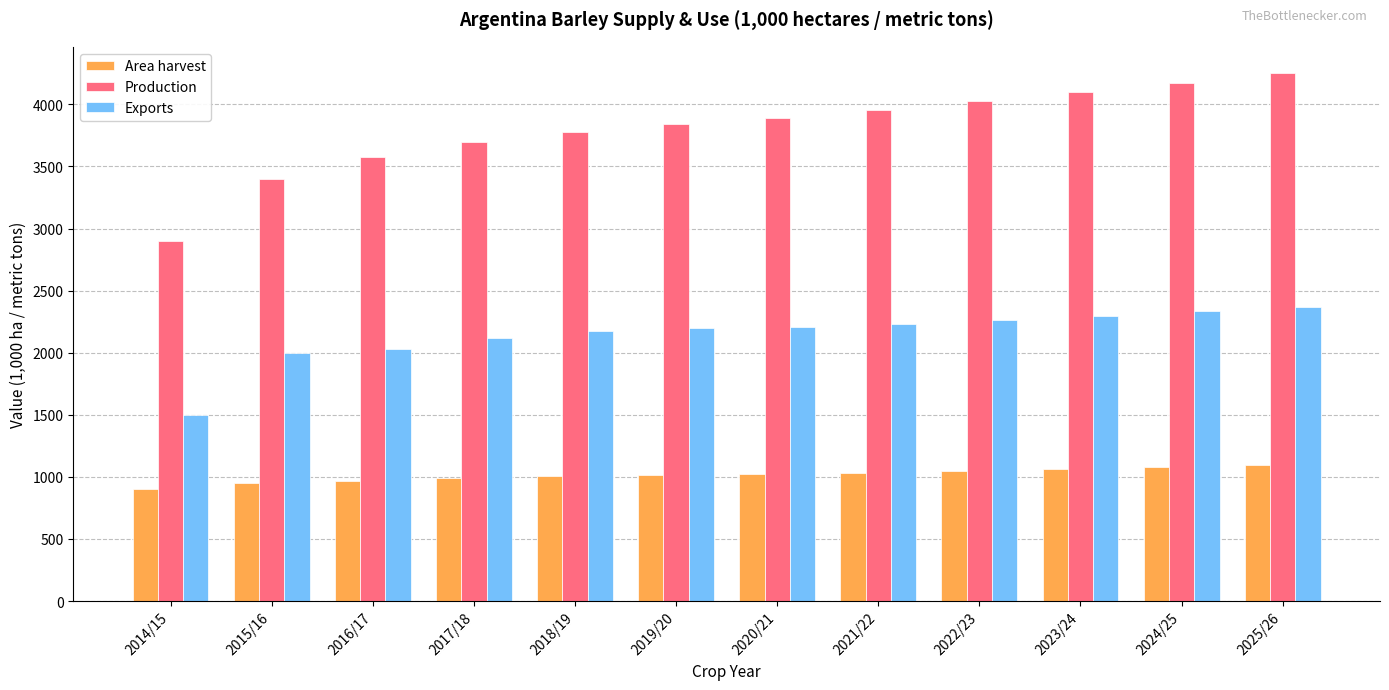

What is the greatest value displayed?

4251